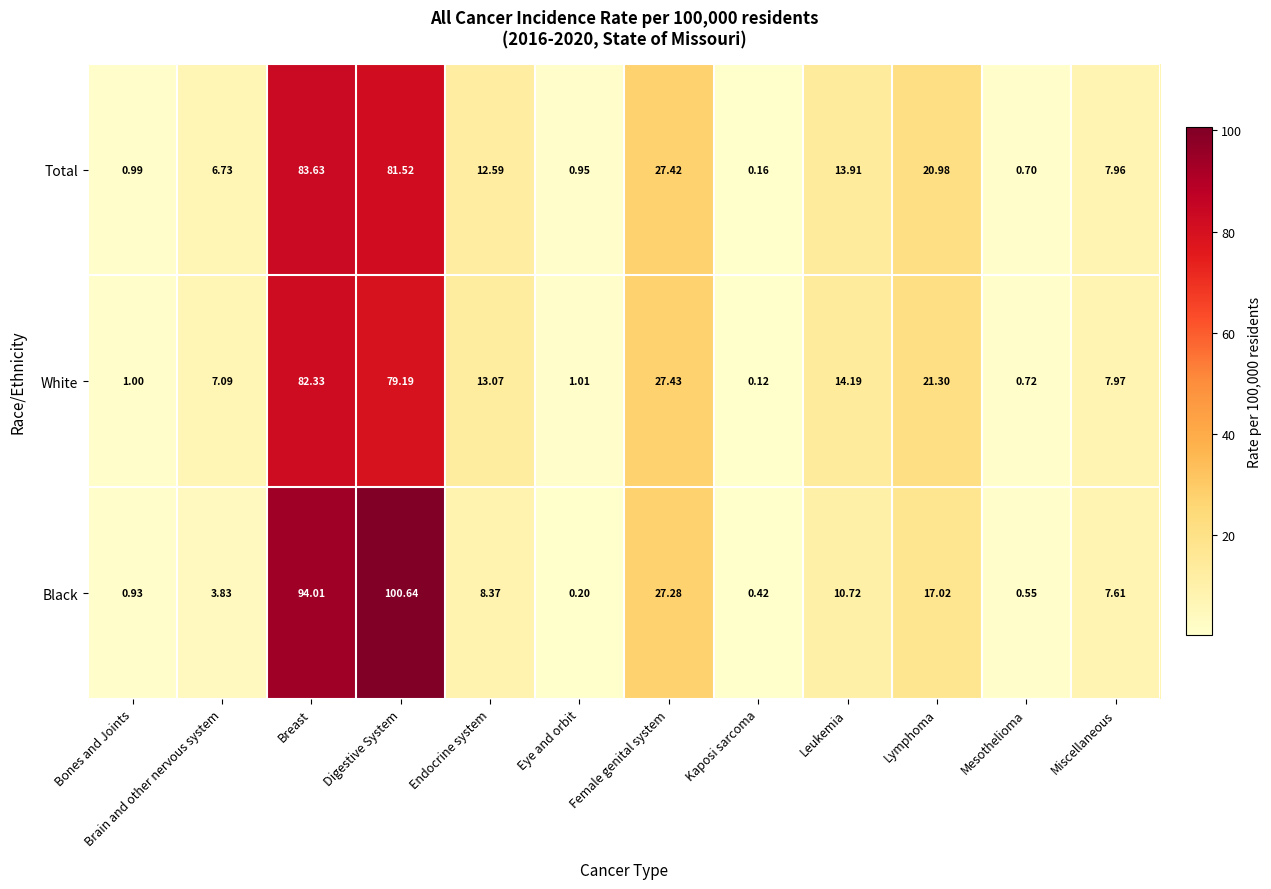

Which series changed the most between Digestive System and Kaposi sarcoma?

Black